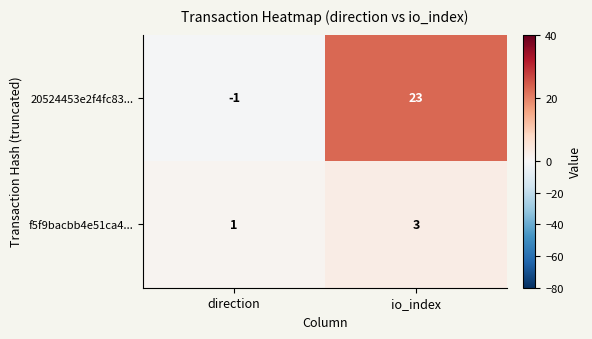

Which series changed the most between direction and io_index?

20524453e2f4fc83...